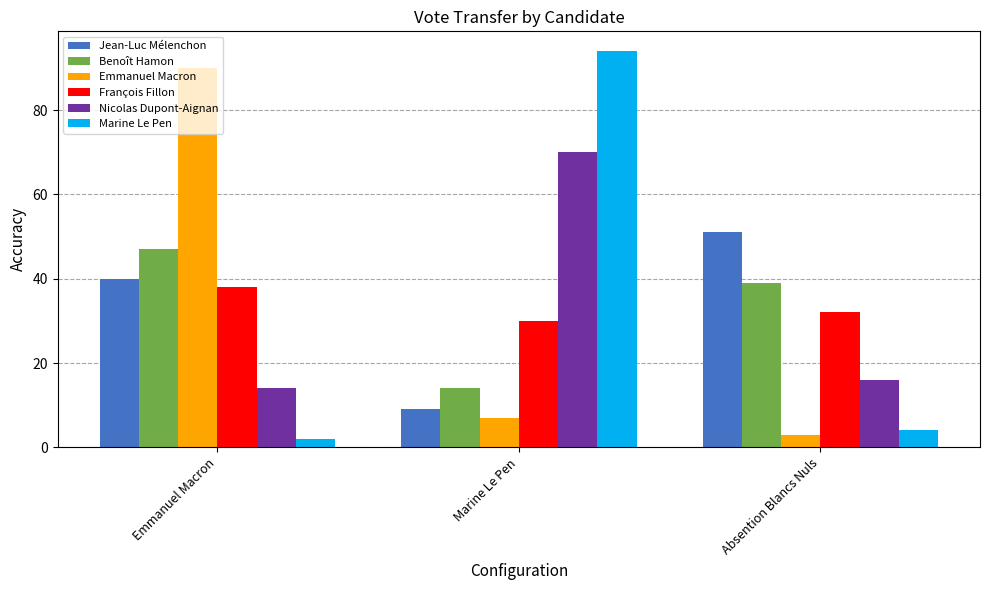

Read the Emmanuel Macron value at Absention Blancs Nuls.

3